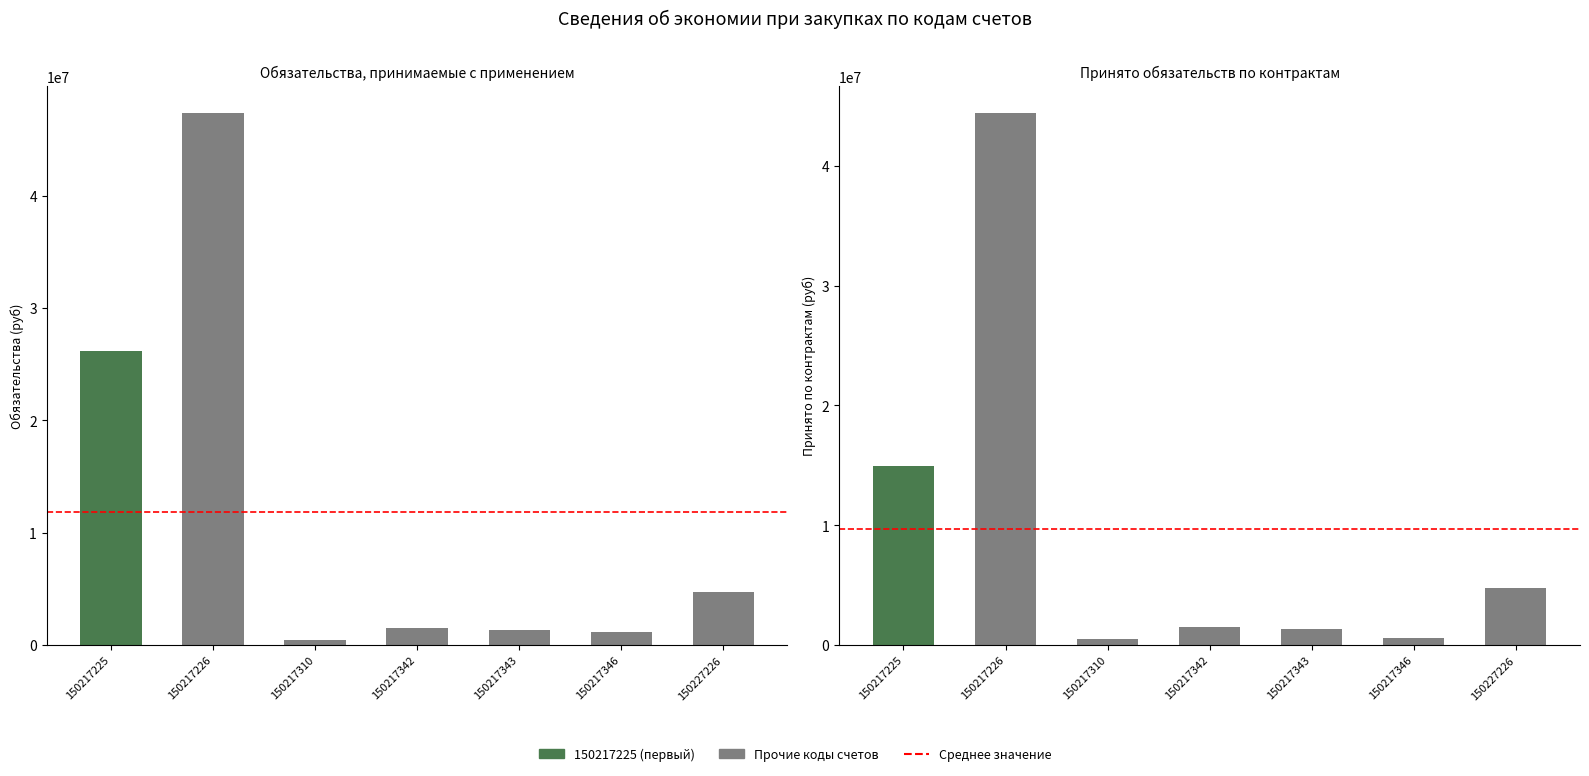

Rank the series by their average value, from highest to lowest.

Обязательства, принимаемые с применением (col_2), Принято обязательств по контрактам (col_5)